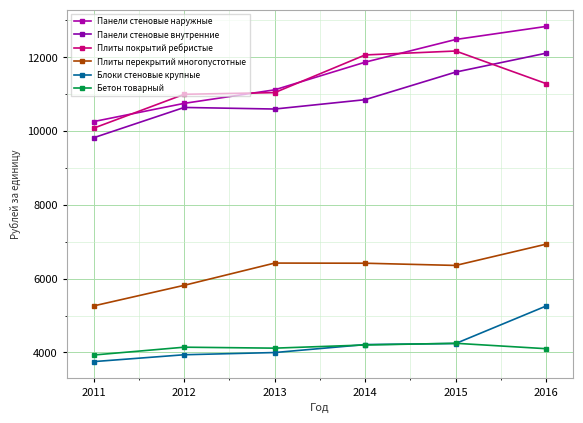

How many series are shown in this chart?

6